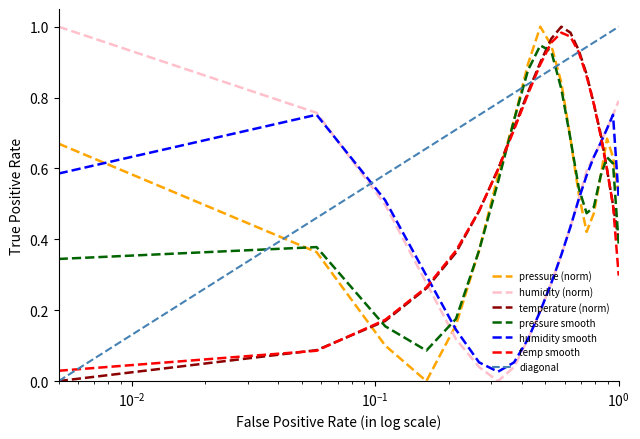

True or false: temp smooth and pressure smooth intersect in this chart.

True